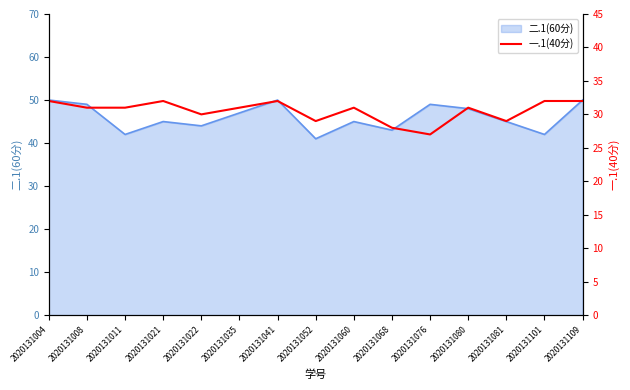

The 二.1(60分) series shows 41 at 2020131052. True or false?

True